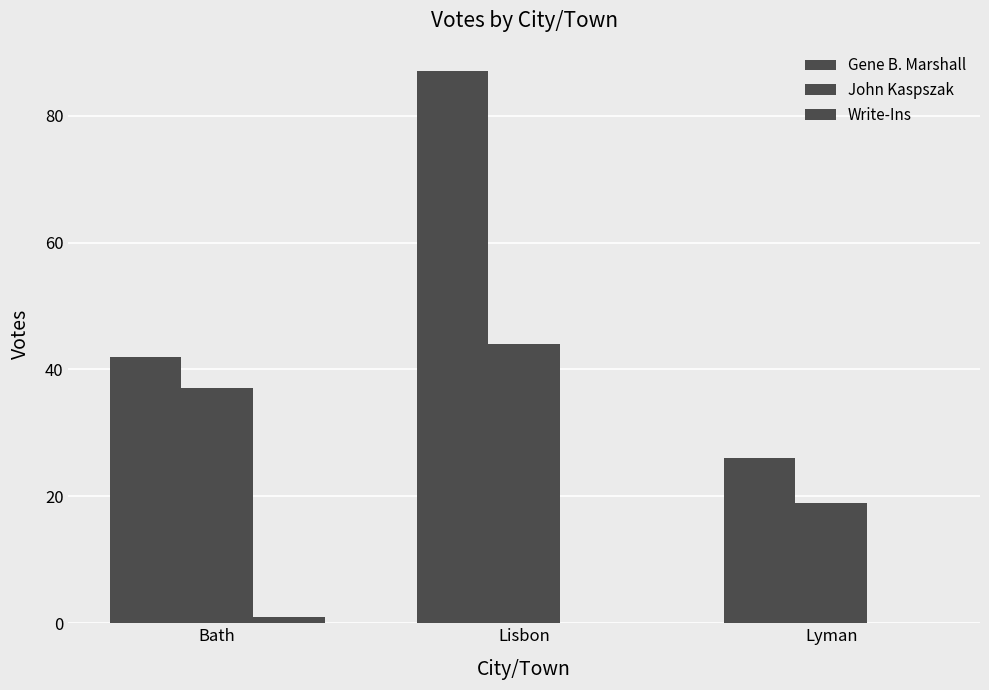

List the labels in order of John Kaspszak value, largest first.

Lisbon, Bath, Lyman